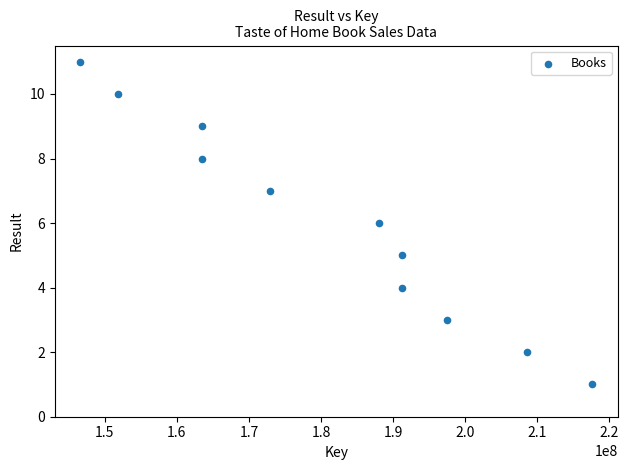

What is the range of Y values (max minus min)?

10